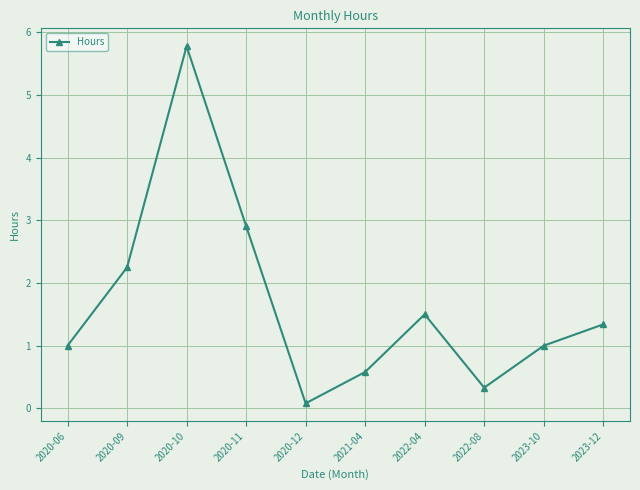

True or false: the data has more than 2 interior local peaks.

False